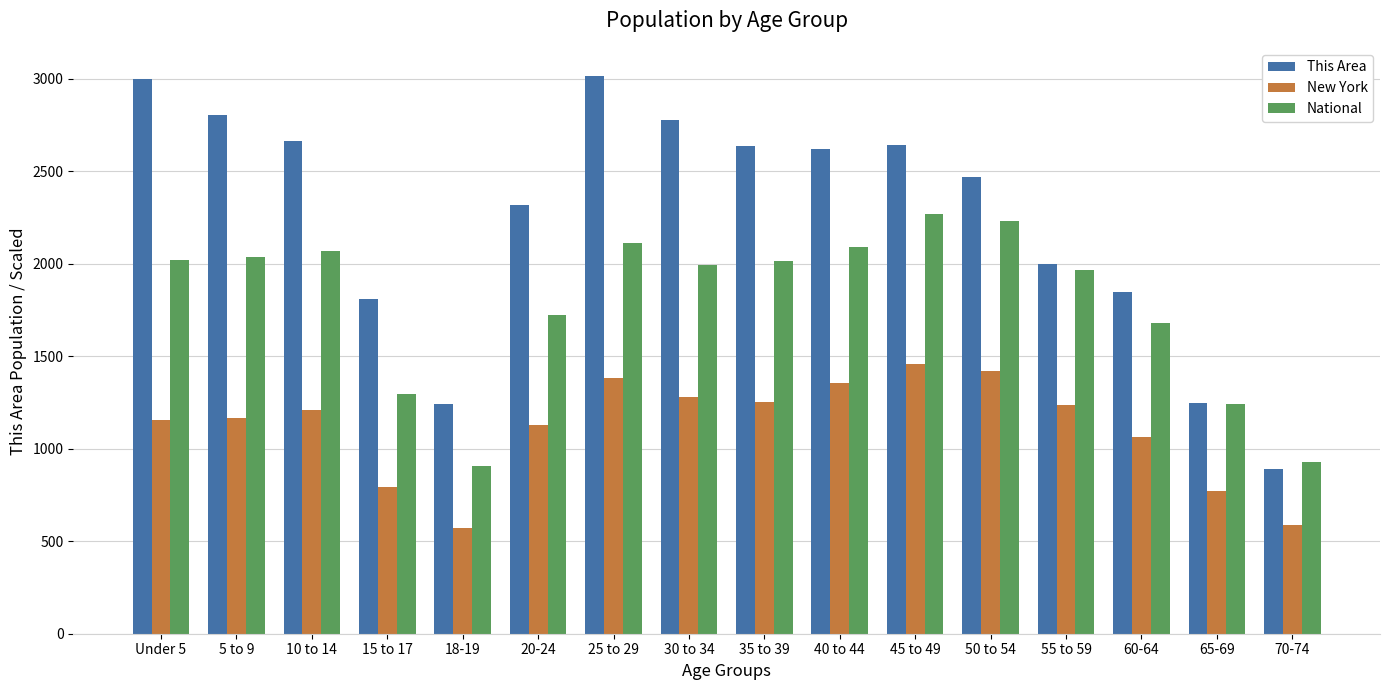

The value of This Area at 15 to 17 is 1811.0. True or false?

True